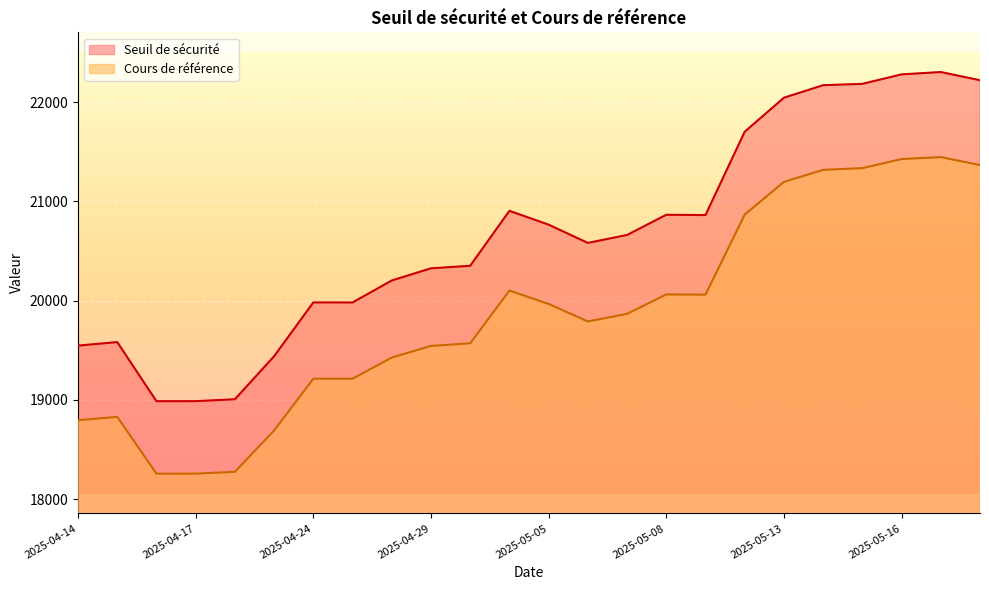

The Seuil de sécurité series shows 19583.4 at 2025-04-15. True or false?

True